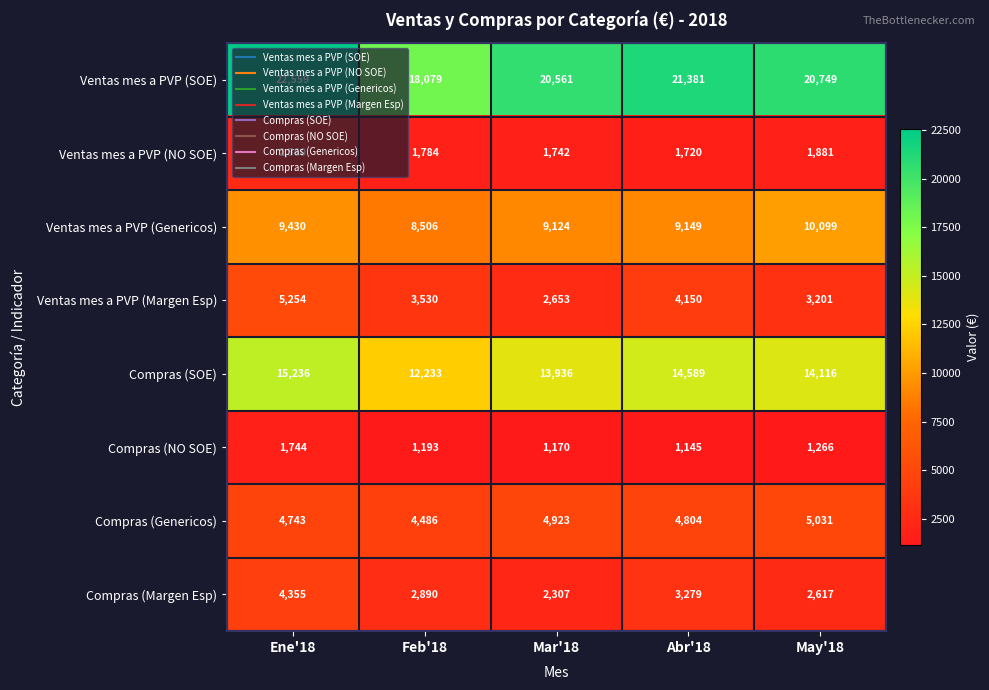

List the series in order of their peak value, lowest first.

Compras (NO SOE), Ventas mes a PVP (NO SOE), Compras (Margen Esp), Compras (Genericos), Ventas mes a PVP (Margen Esp), Ventas mes a PVP (Genericos), Compras (SOE), Ventas mes a PVP (SOE)